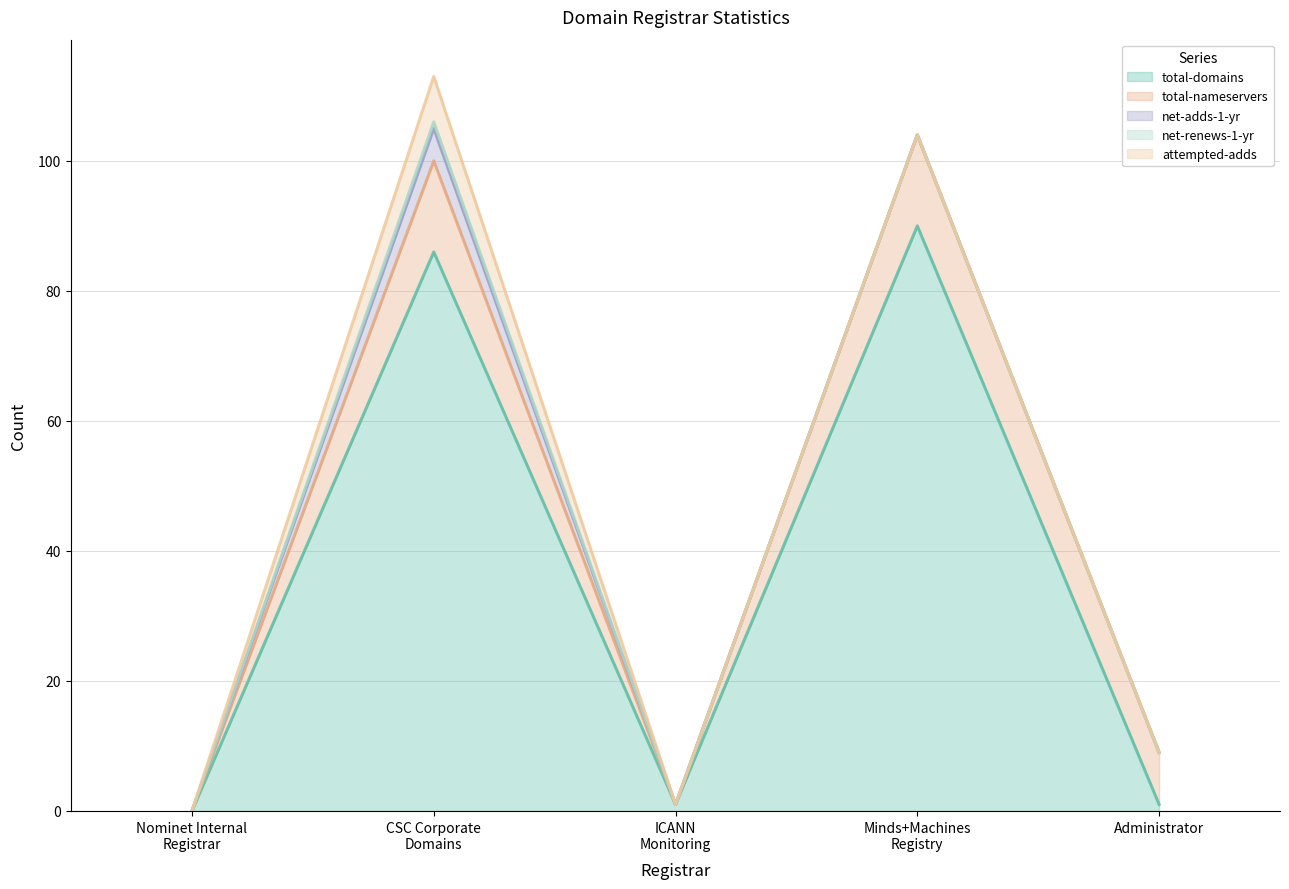

What is the difference between the maximum and minimum values in the total-domains series?

90